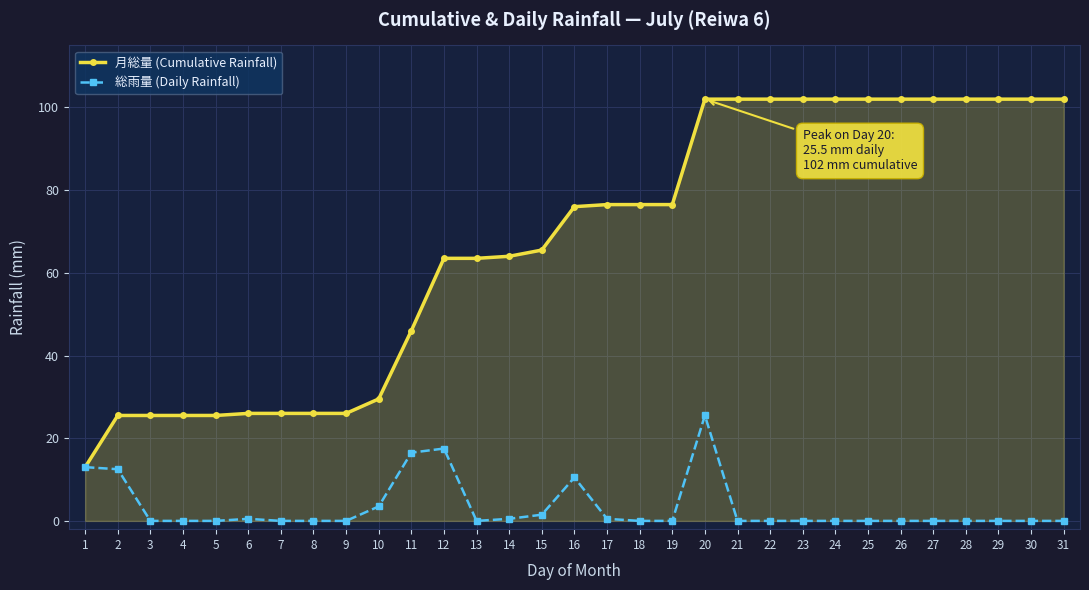

Does the chart display data point markers on the line(s)?

Yes